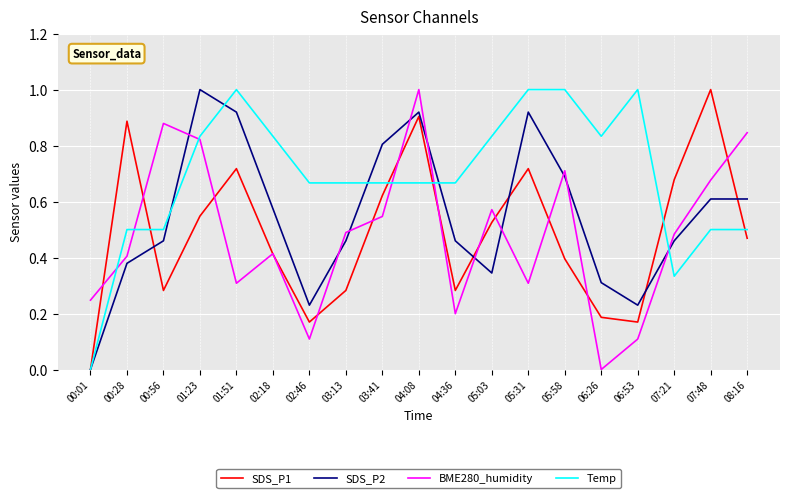

What is the greatest value displayed?

1.0